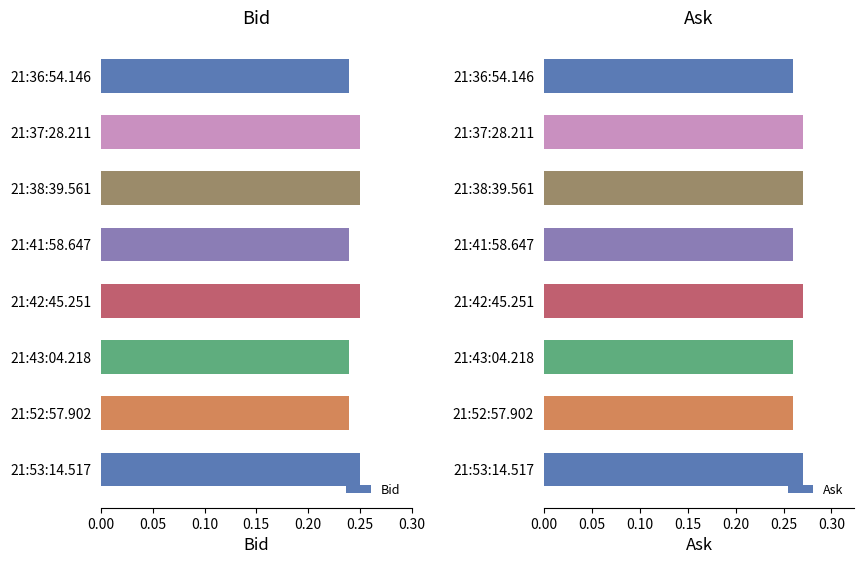

What is the sum of the Bid values at 21:37:28.211 and 21:38:39.561?

0.5